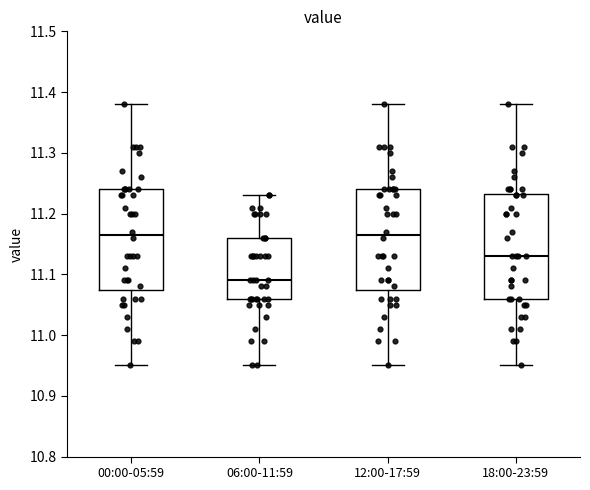

Where does the upper whisker of the box for 06:00-11:59 end on the y-axis? The values are not printed on the chart, so give them approximately, as read against the axis.

11.23